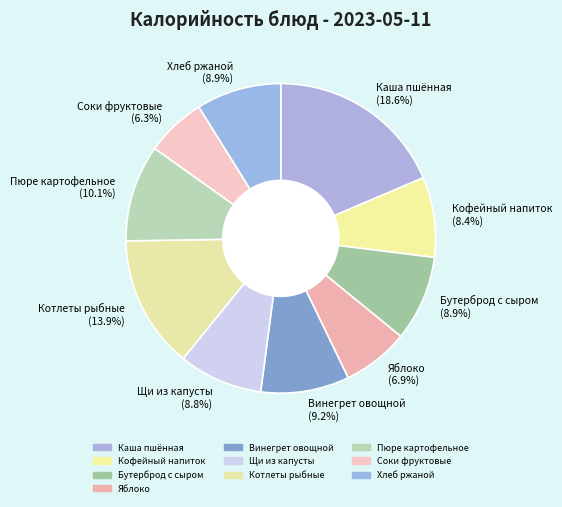

Is Котлеты рыбные the majority of the pie?

No